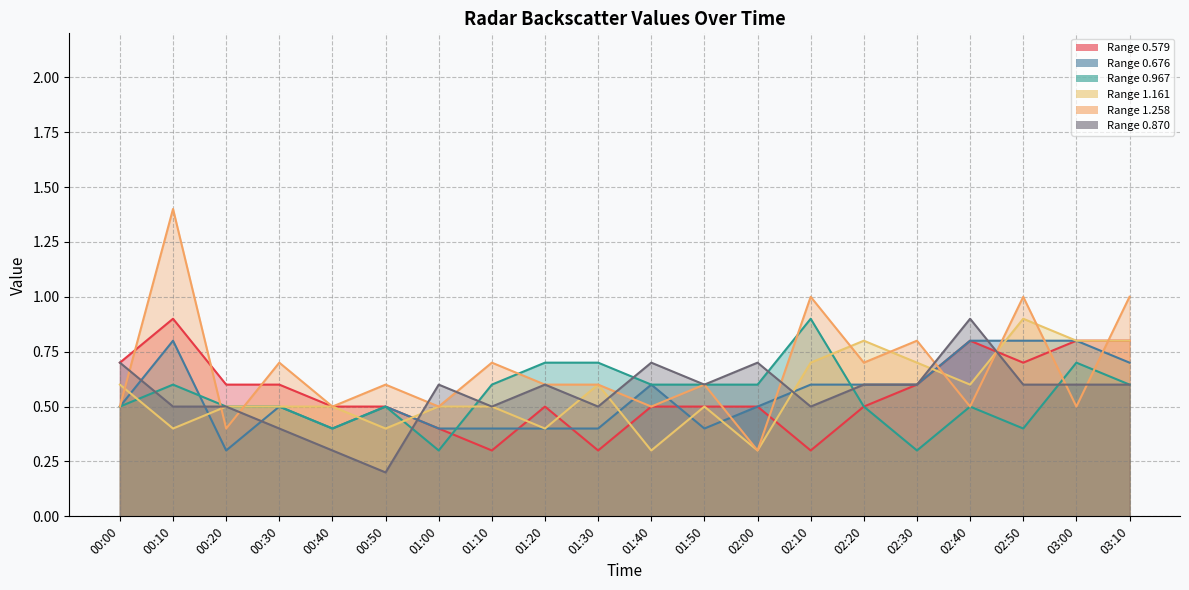

How many intersections are there between 0.579 and 1.258?

9